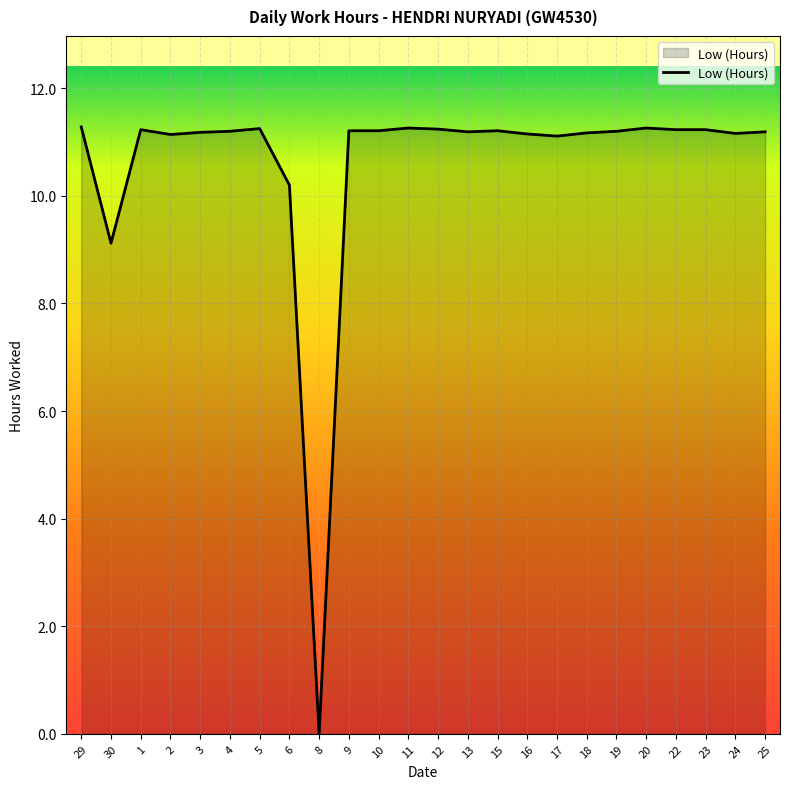

How many lines are shown in the chart?

1